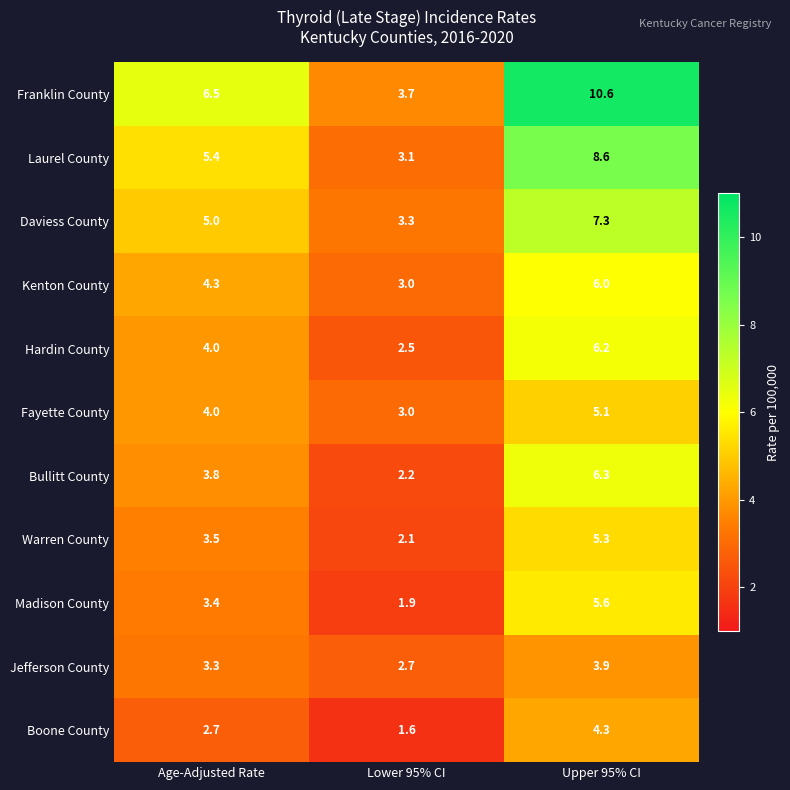

Where is Franklin County nearest to the value 7?

Age-Adjusted Rate